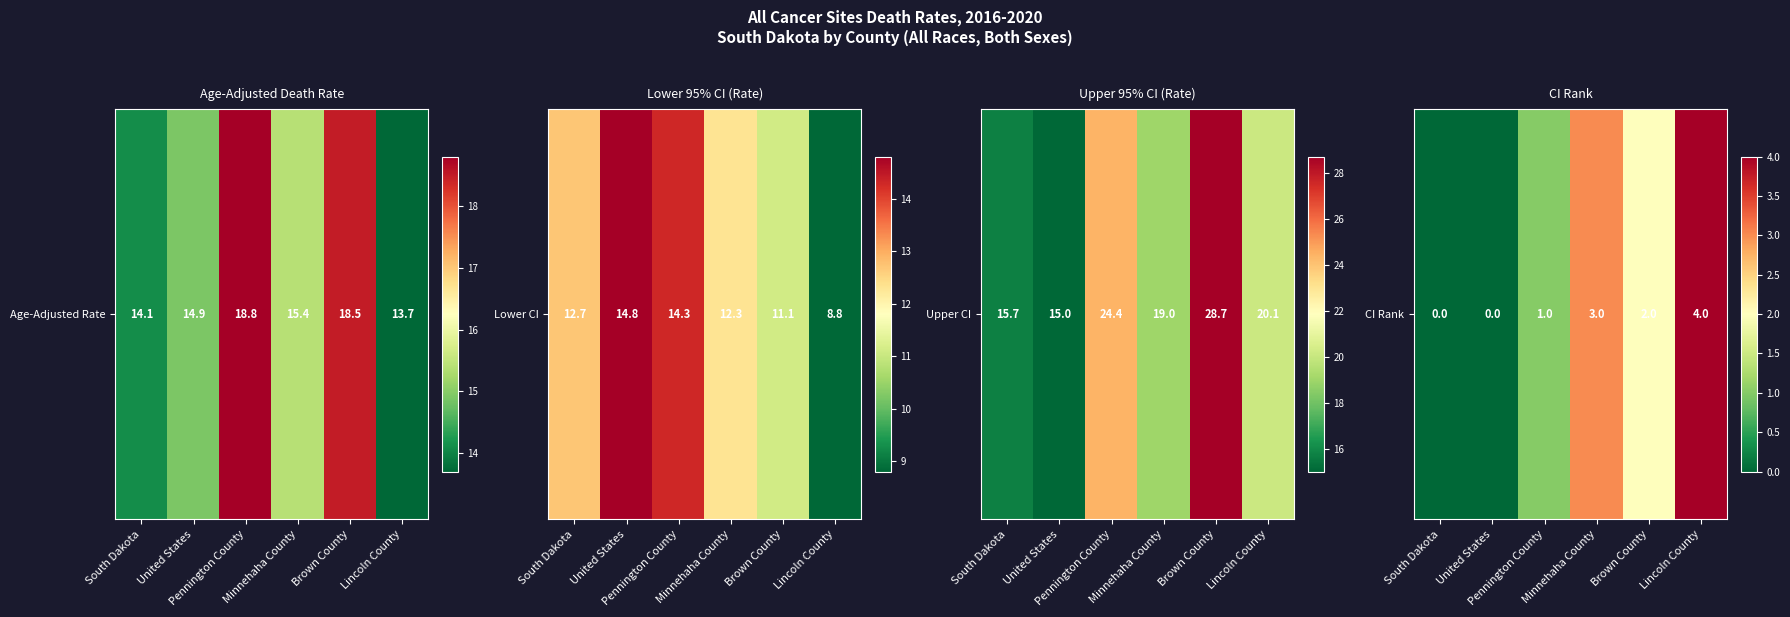

The chart shows a value of 1 at Minnehaha County. True or false?

False